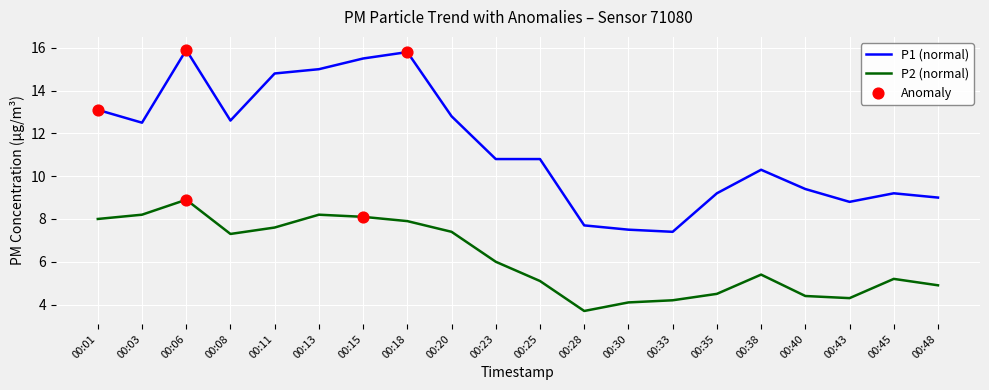

What is the difference between the highest and lowest values at 00:15?

7.4